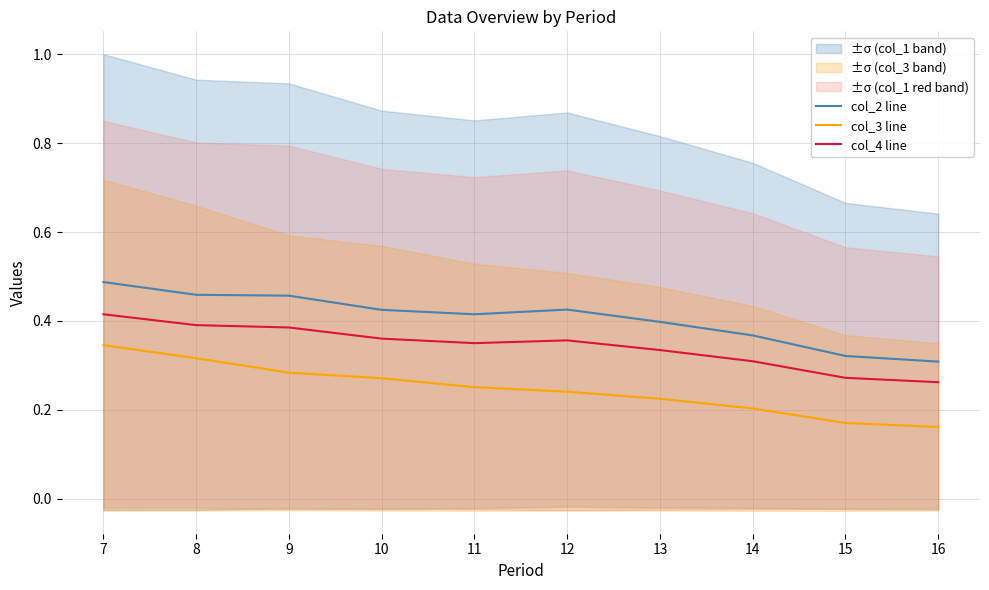

What is the difference between the highest and lowest values at 13?

0.2